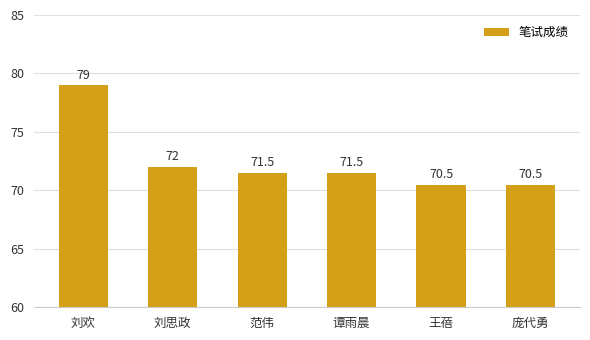

Is it true that the value at 刘思政 is 72.0?

True